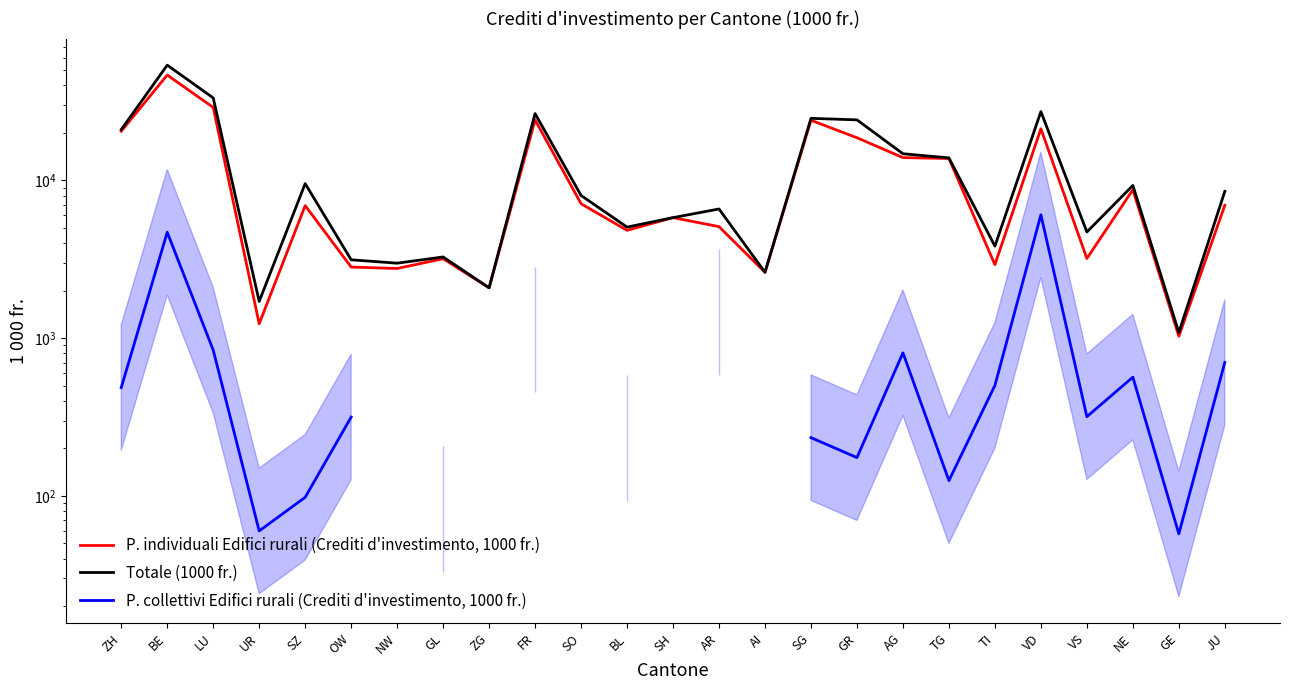

What are all the series names shown in the legend?

P. individuali Edifici rurali (Crediti d'investimento, 1000 fr.), Totale (1000 fr.), P. collettivi Edifici rurali (Crediti d'investimento, 1000 fr.)